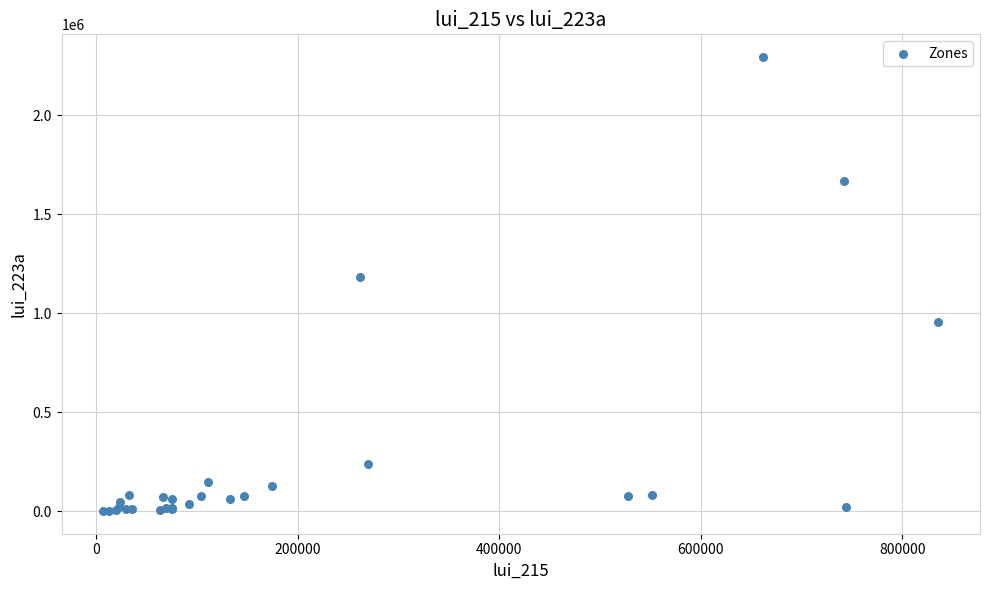

What Y value in the scatter plot is closest to 1147477?

1185242